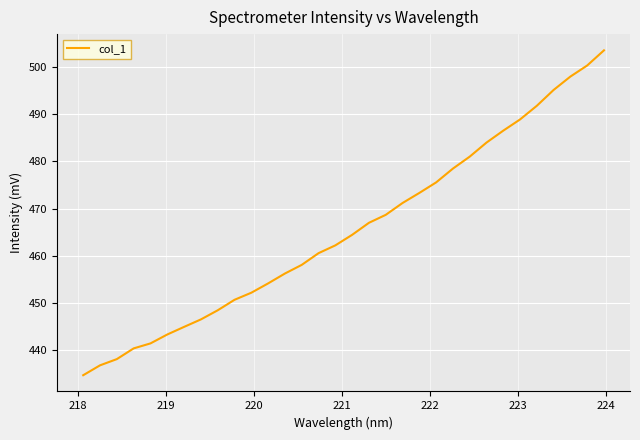

What is the difference between the maximum and minimum values?

69.0